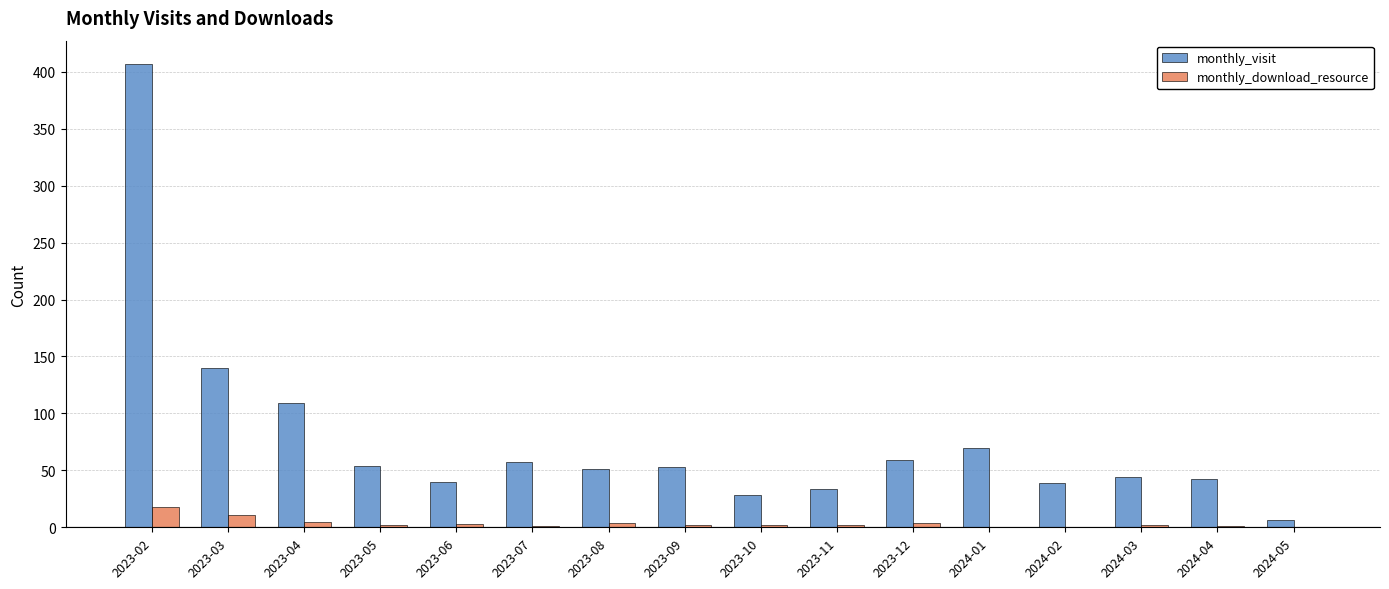

Is it true that monthly_visit equals 140 at 2023-03?

True